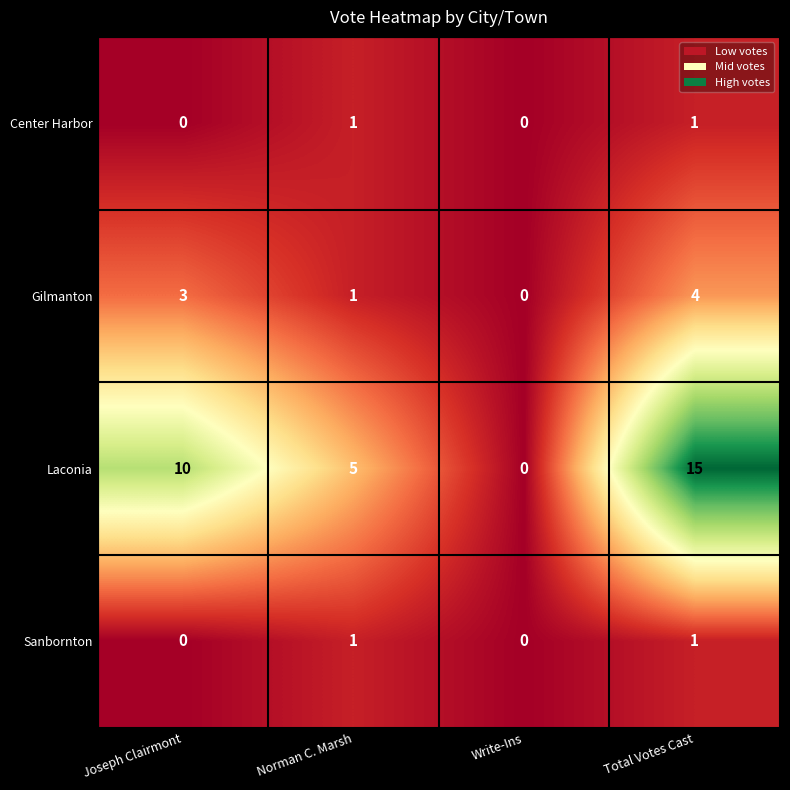

Reading right to left, extract all data points from this chart.

Center Harbor: 1	0	1	0
Gilmanton: 4	0	1	3
Laconia: 15	0	5	10
Sanbornton: 1	0	1	0